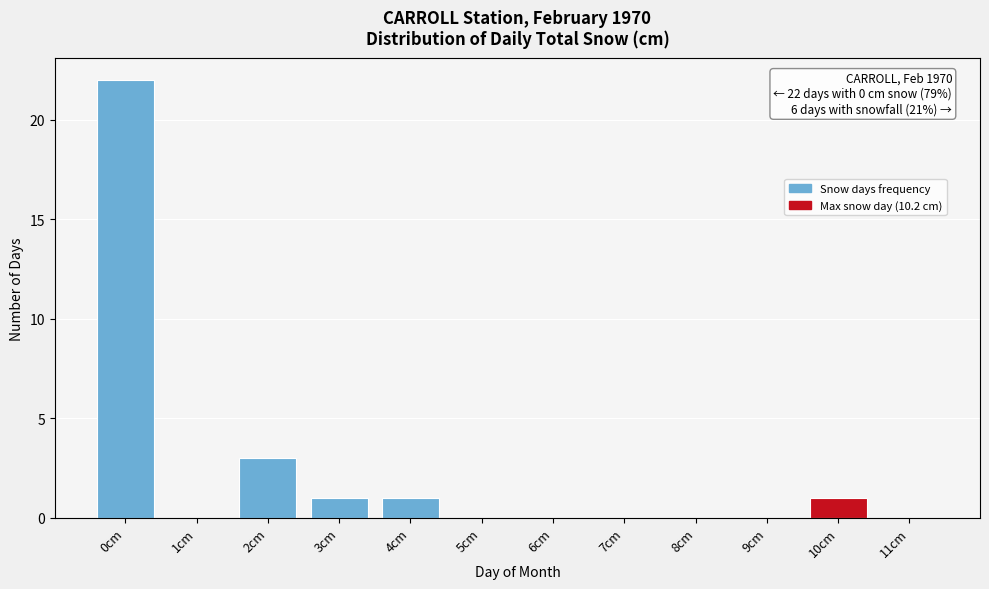

Which range on the x-axis has the tallest bar?

-0.5 to 0.5